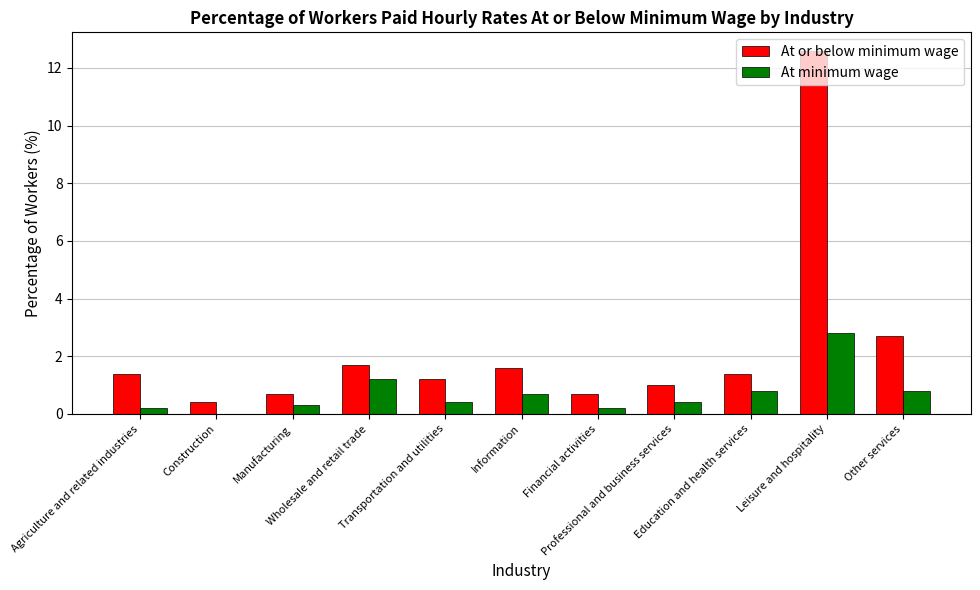

What is the greatest value displayed?

12.6